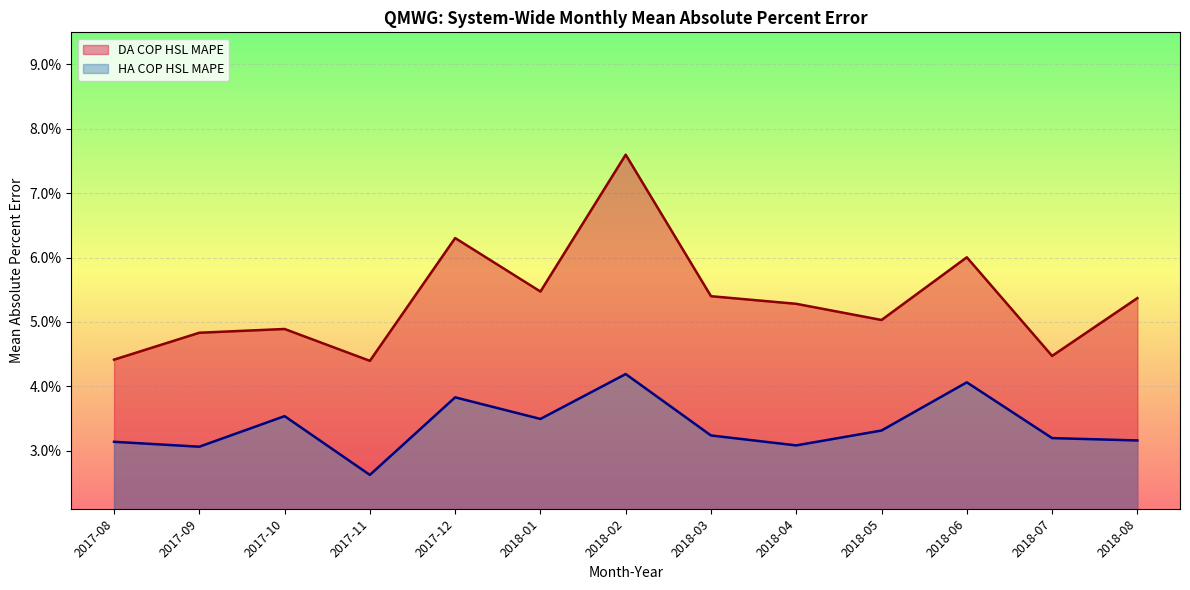

True or false: HA COP HSL MAPE has more than 0 points higher than both neighbors.

True